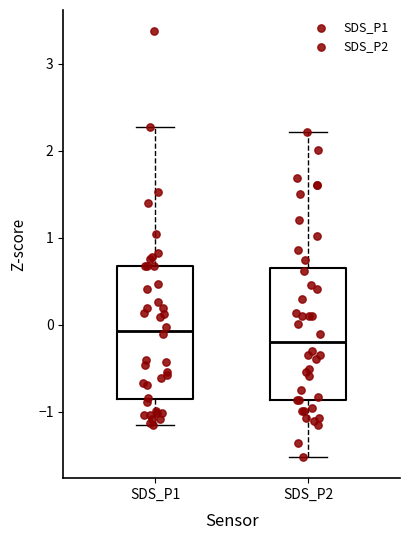

Reading left to right, read every box against the y-axis: the position of its median line, the range the box covers, and the ends of its whiskers. The values are not printed on the chart, so give them approximately, as read against the axis.

SDS_P1: median -0.1, box -0.9 to 0.7, whiskers -1.2 to 2.3
SDS_P2: median -0.2, box -0.9 to 0.6, whiskers -1.5 to 2.2